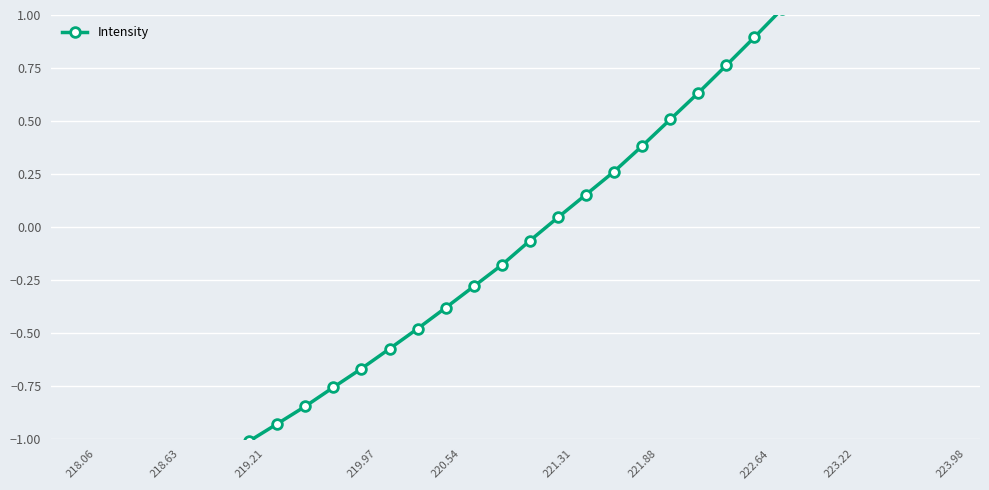

What is the difference between the second highest and minimum values?

3.2